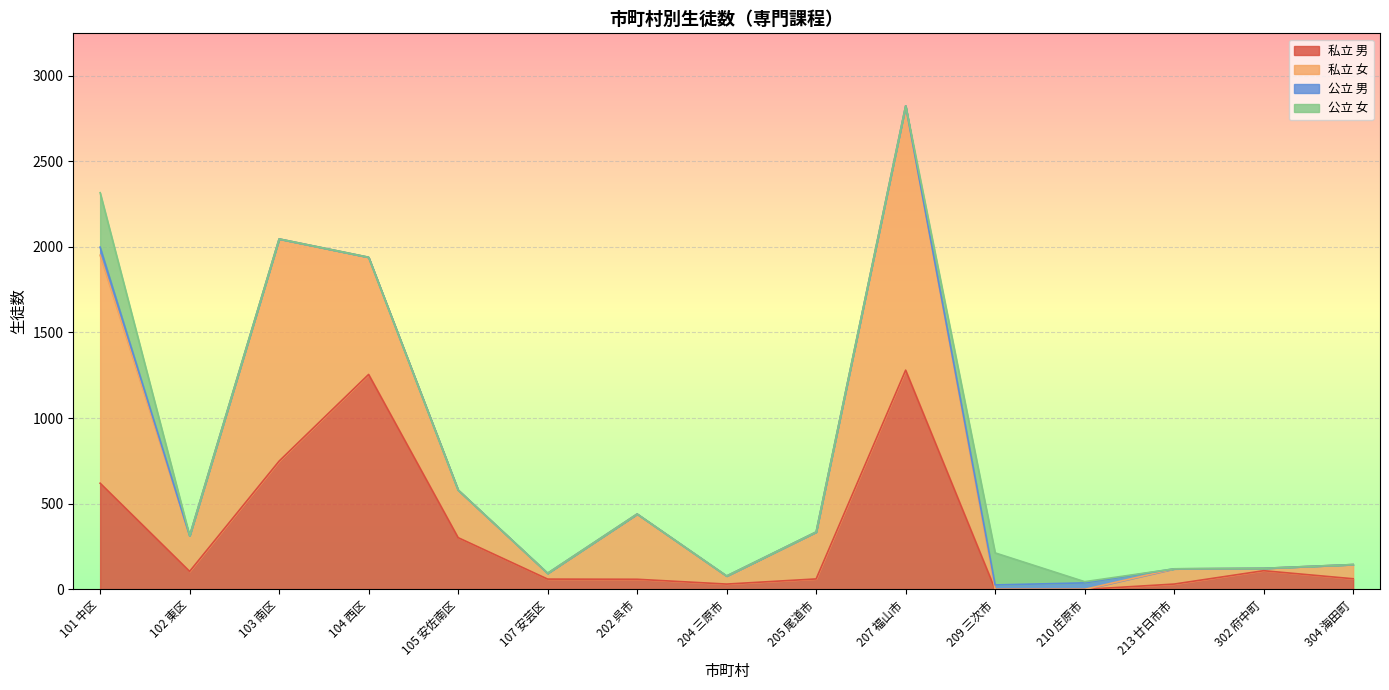

What is the label of the 4th point from the right?

210 庄原市